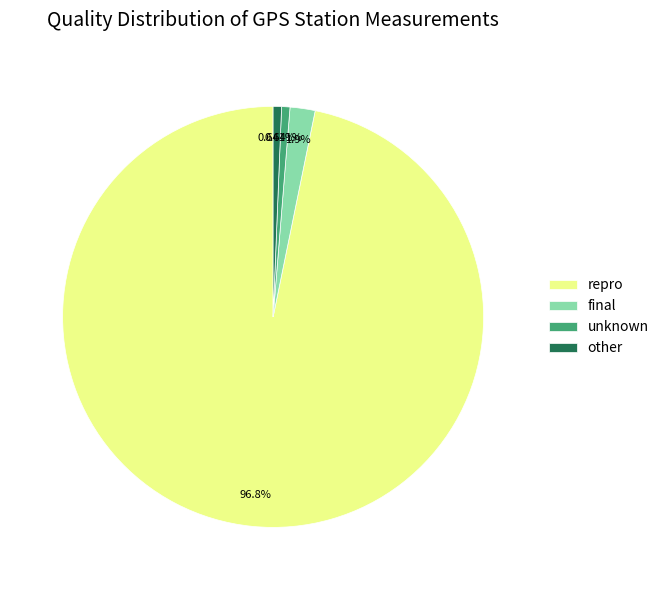

How many segments does this pie chart have?

4